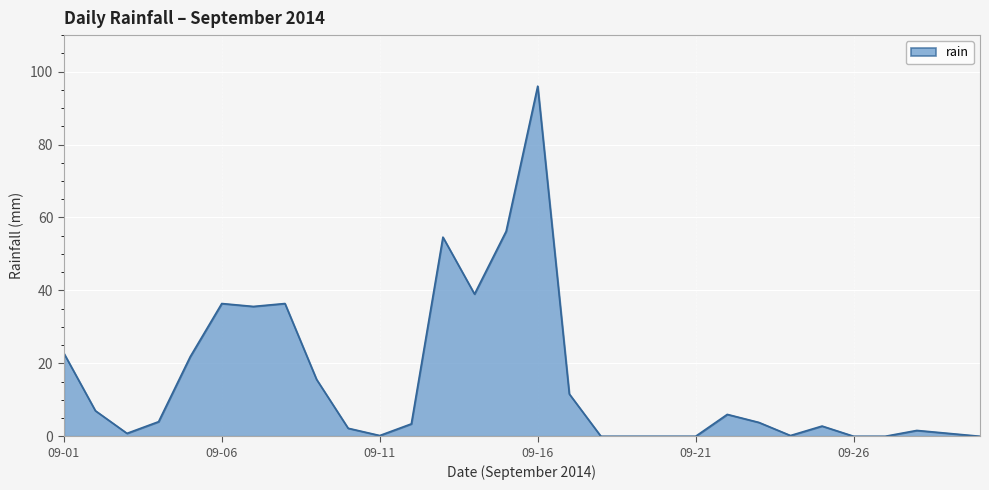

What is the maximum value shown in the chart?

96.0